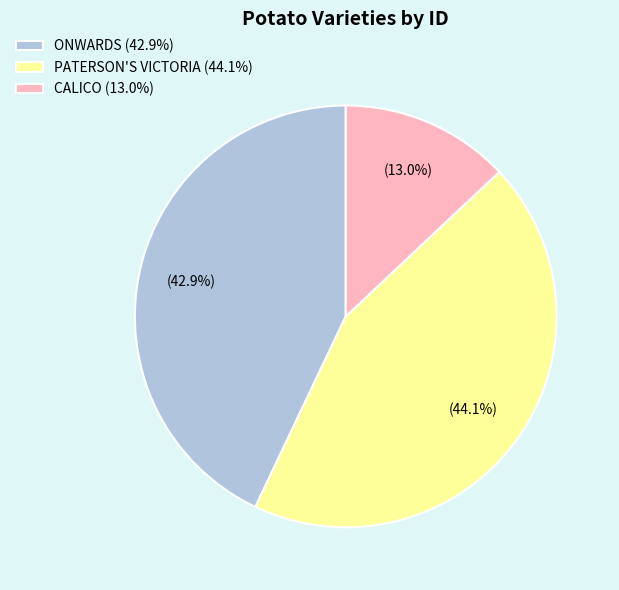

To the nearest percent, what percentage of the pie is CALICO?

13%